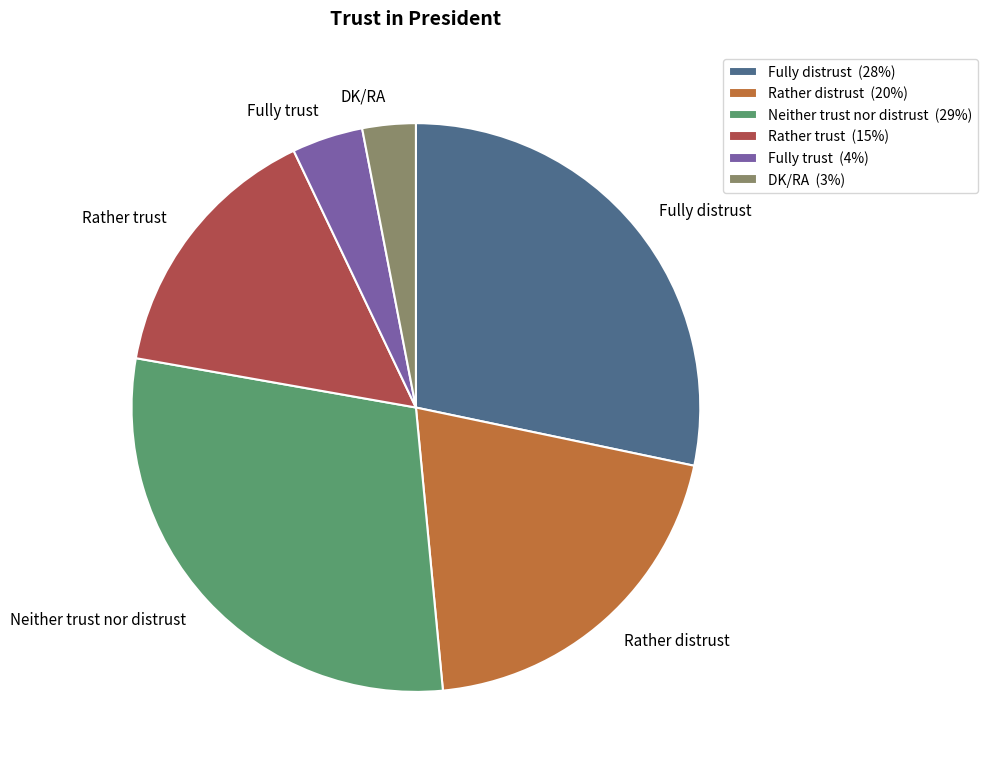

Is it true that Neither trust nor distrust is 29% of the pie?

True